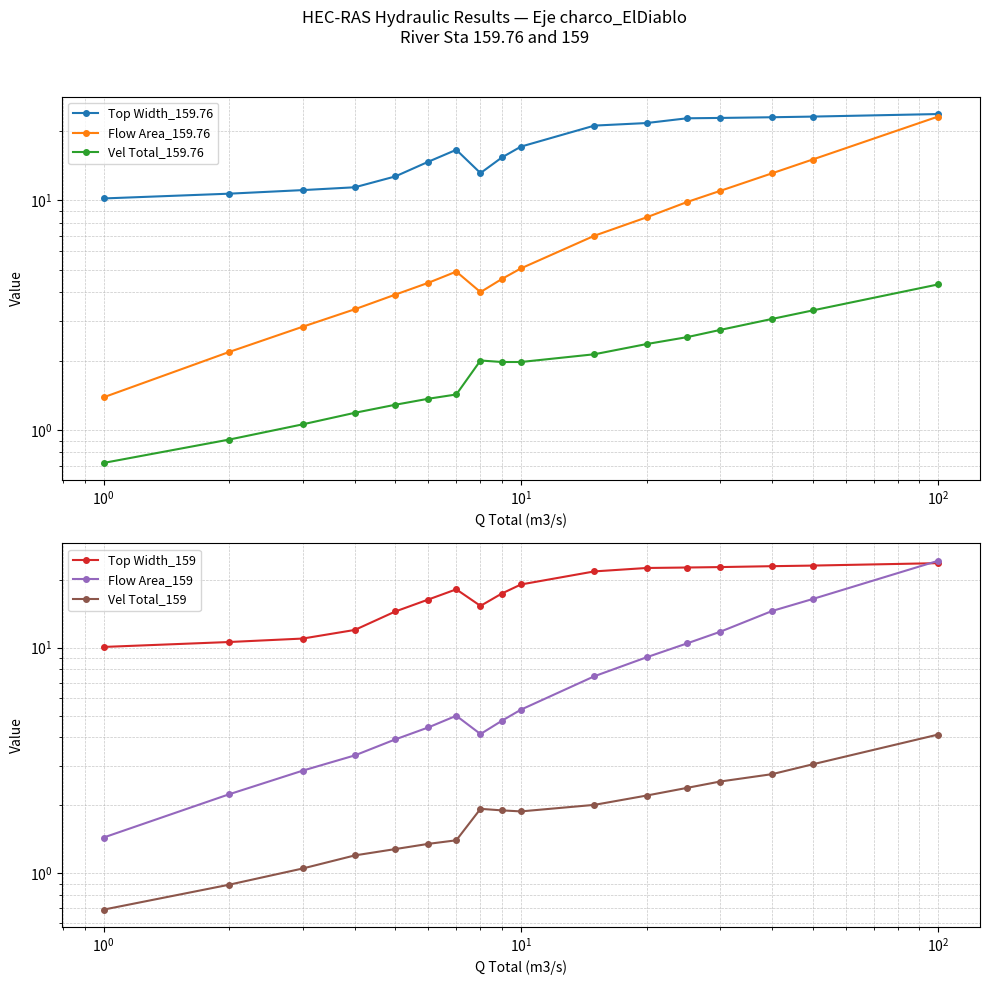

True or false: Flow Area_159 and Vel Total_159.76 cross at least once.

False